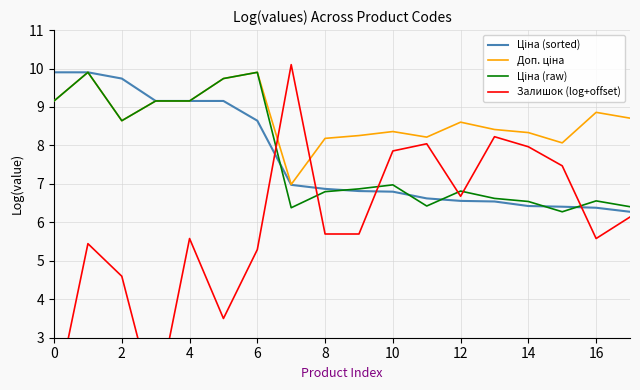

True or false: Доп. ціна and Ціна (raw) intersect in this chart.

False